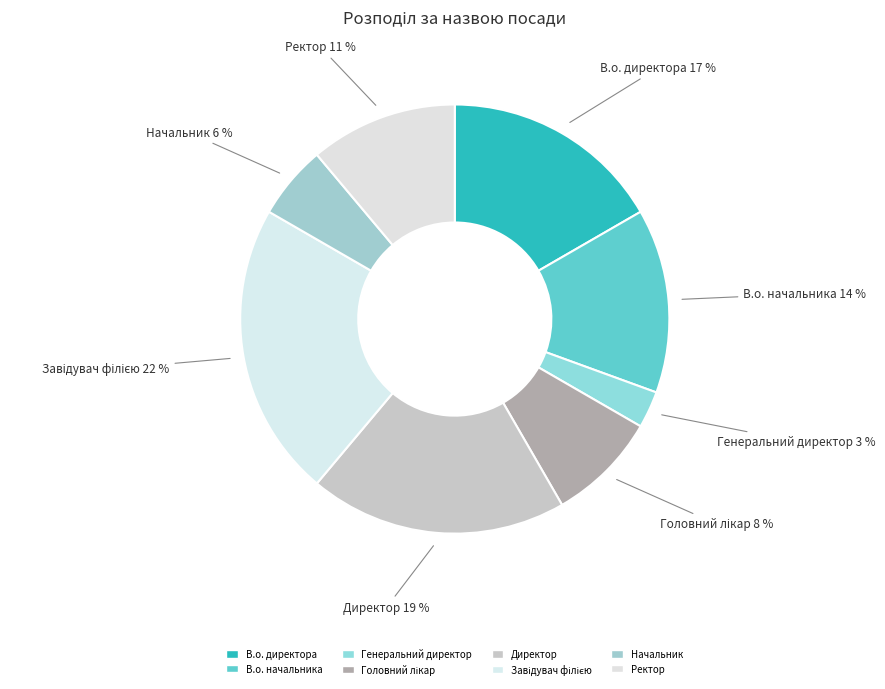

What is the total percentage of Ректор and В.о. директора?

27.8%